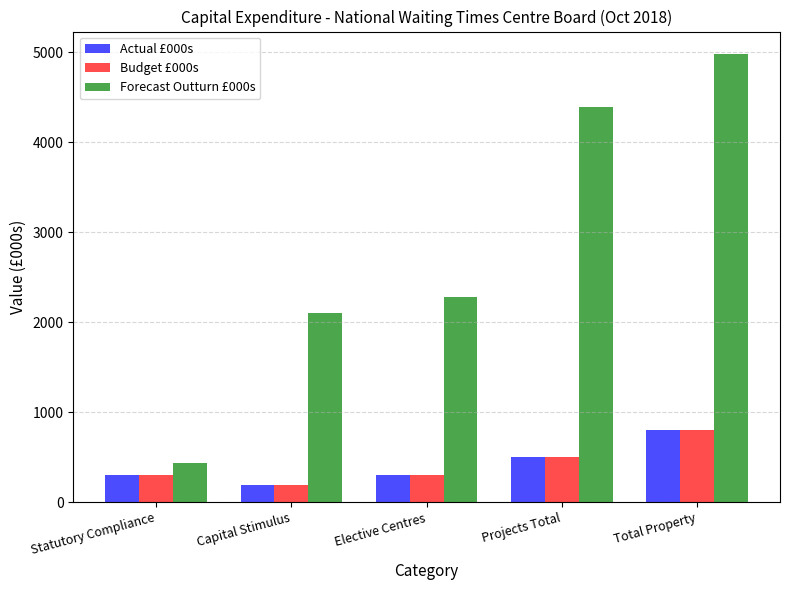

What is the difference between the highest and lowest values at Projects Total?

3890.2